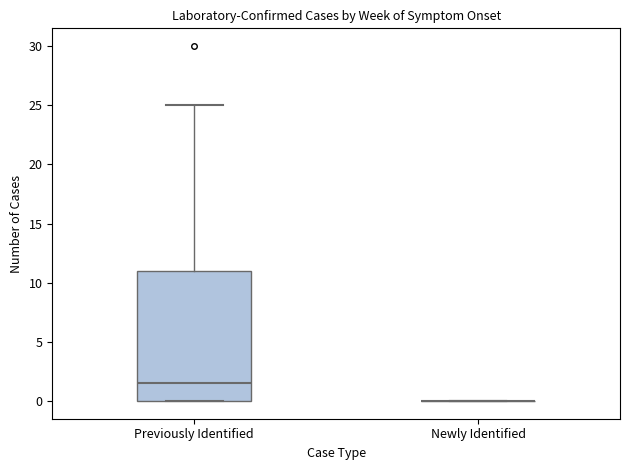

Where is the lower edge of the box for Previously Identified on the y-axis? The values are not printed on the chart, so give them approximately, as read against the axis.

0.0